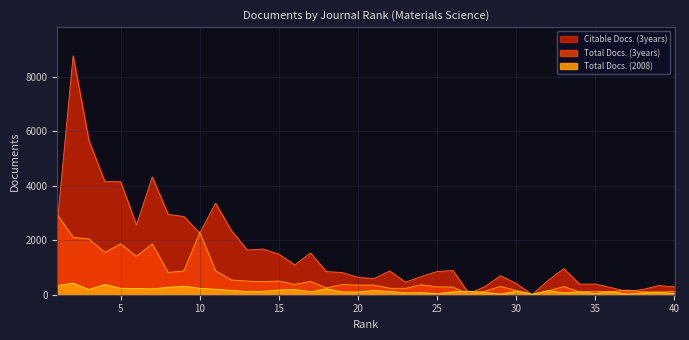

At how many categories does at least one series exceed 4090?

5